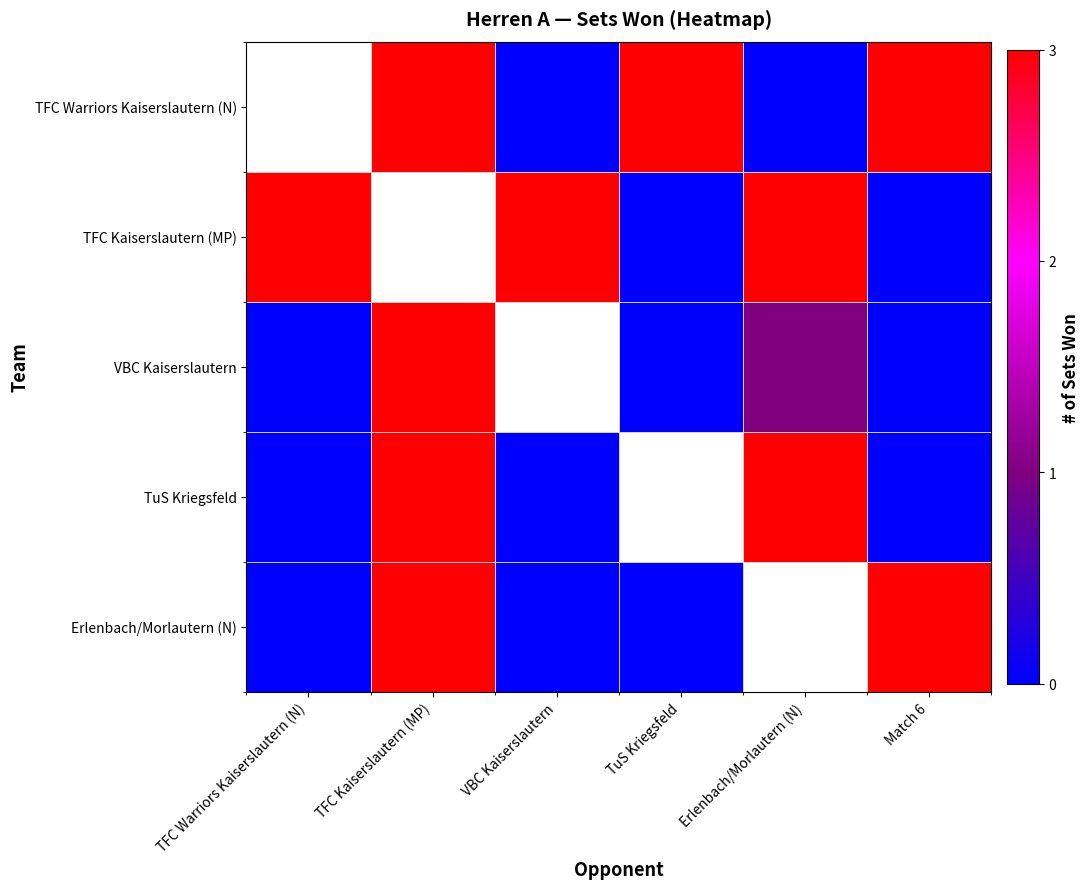

What is the spread (max minus min) of values at Erlenbach/Morlautern (N)?

3.0